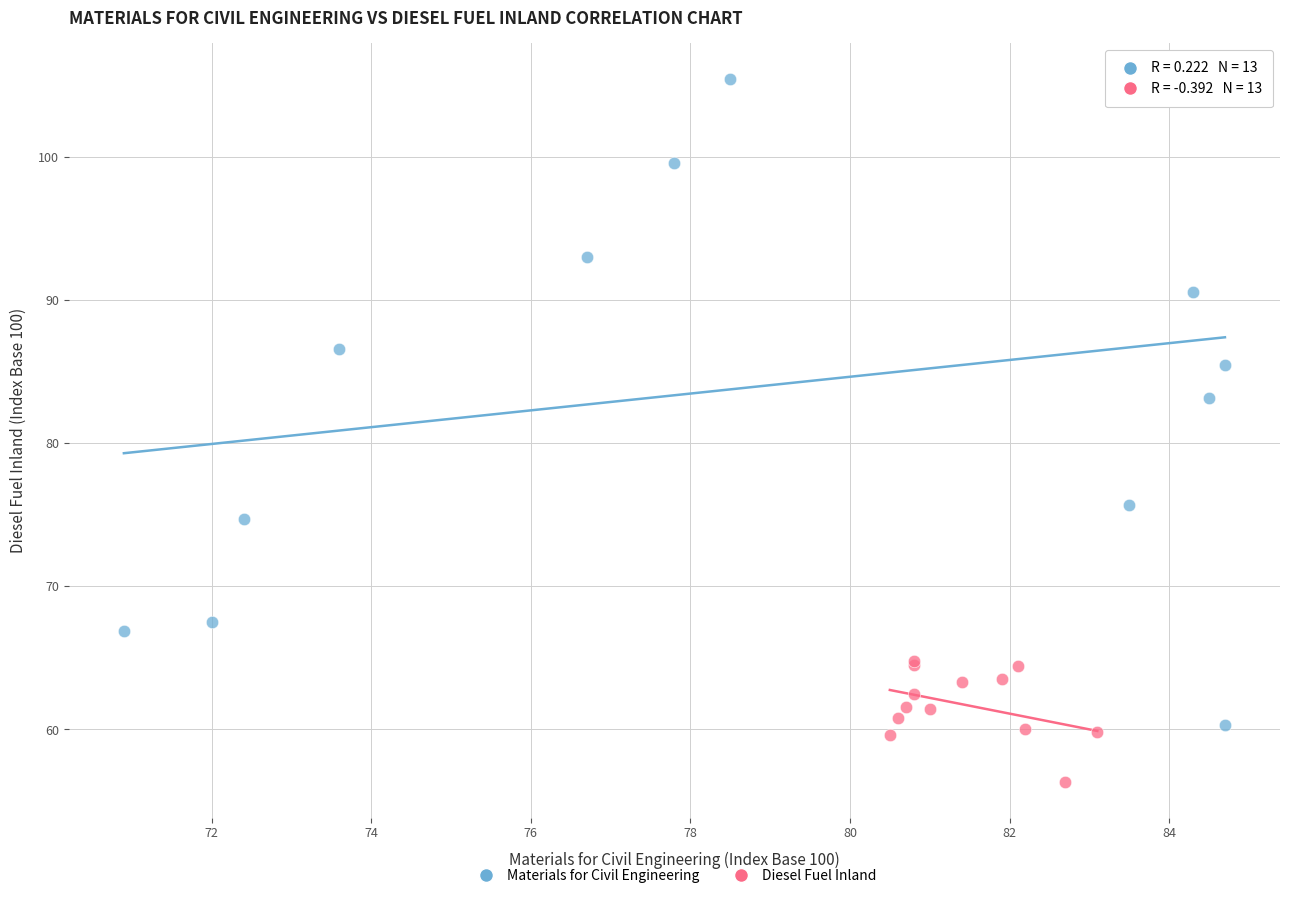

Which series contains the highest Y value?

Materials for Civil Engineering